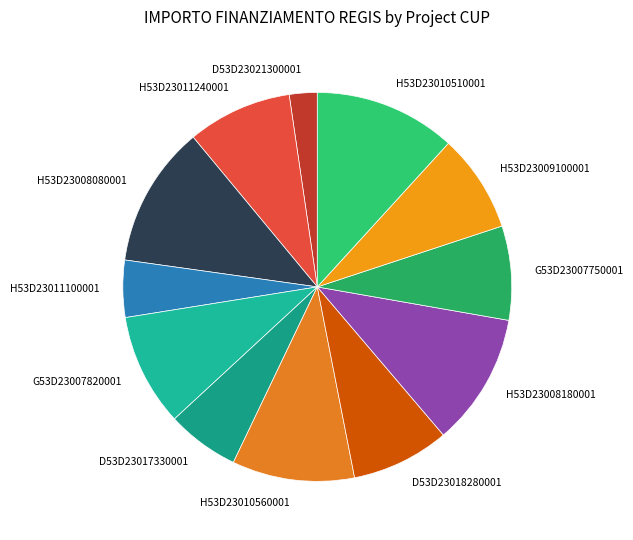

True or false: H53D23010510001 accounts for 23% of the total.

False